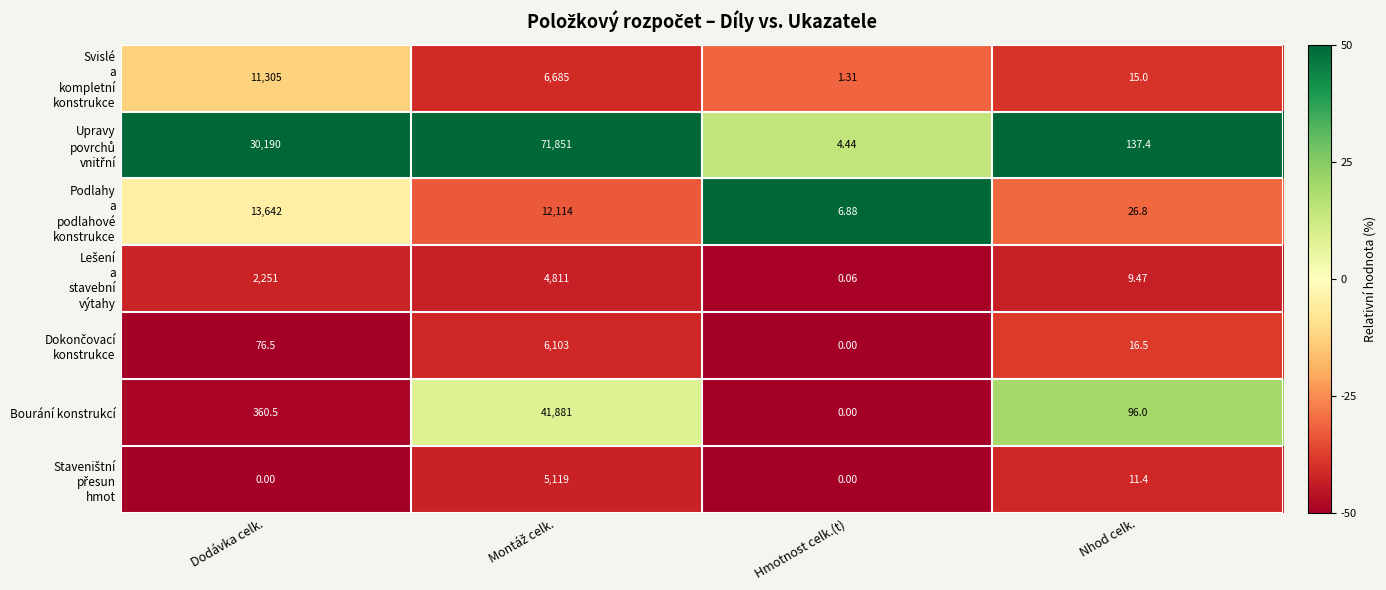

How many values in Bourání konstrukcí are above zero?

3